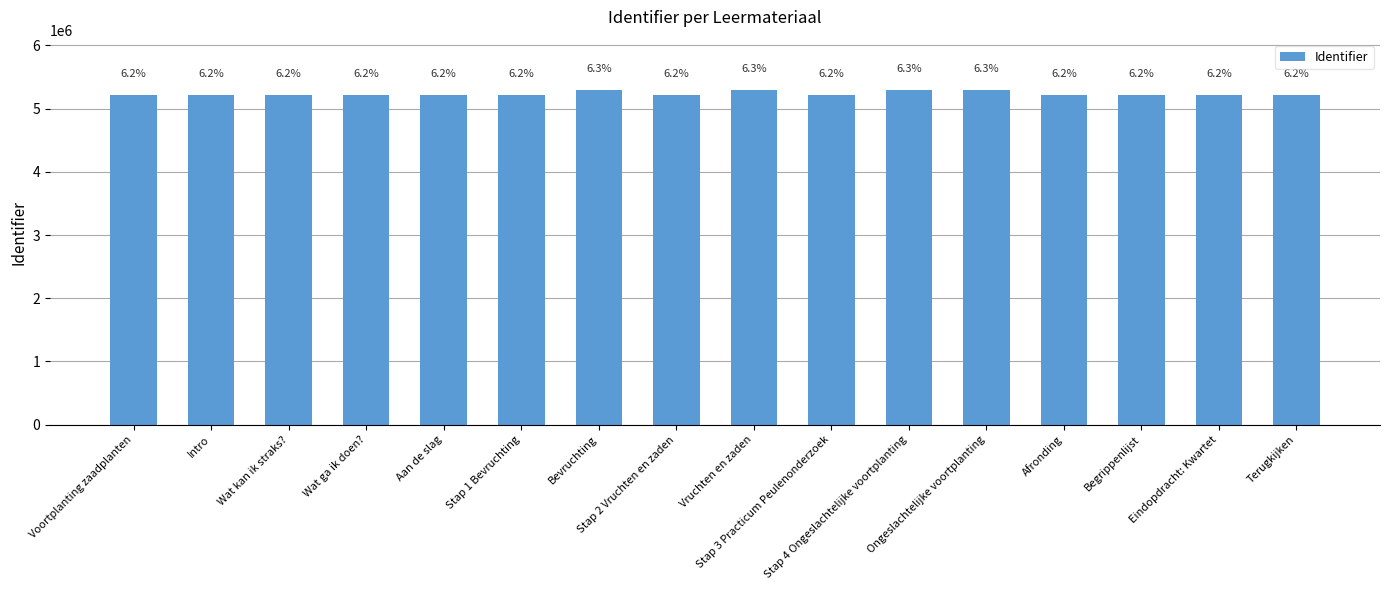

What is the minimum value shown in the chart?

5218867